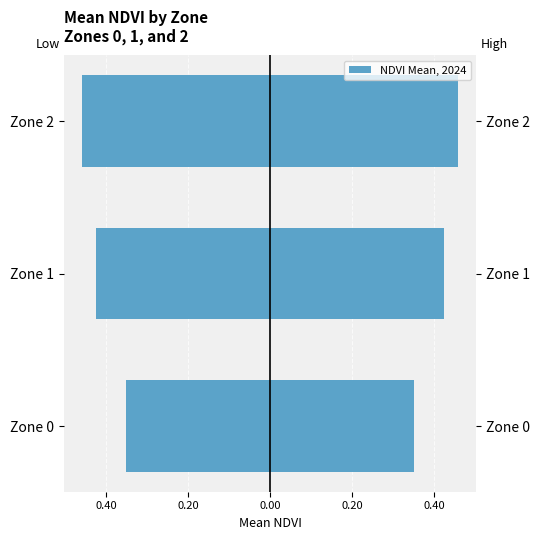

What is the spread (max minus min) of values at Zone 1?

0.8